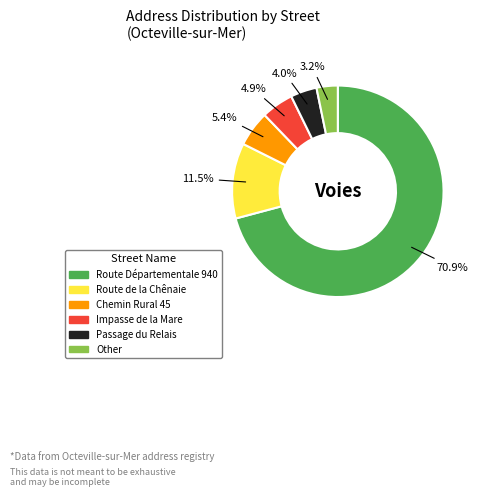

Which slice represents more than half of the pie?

Route Départementale 940